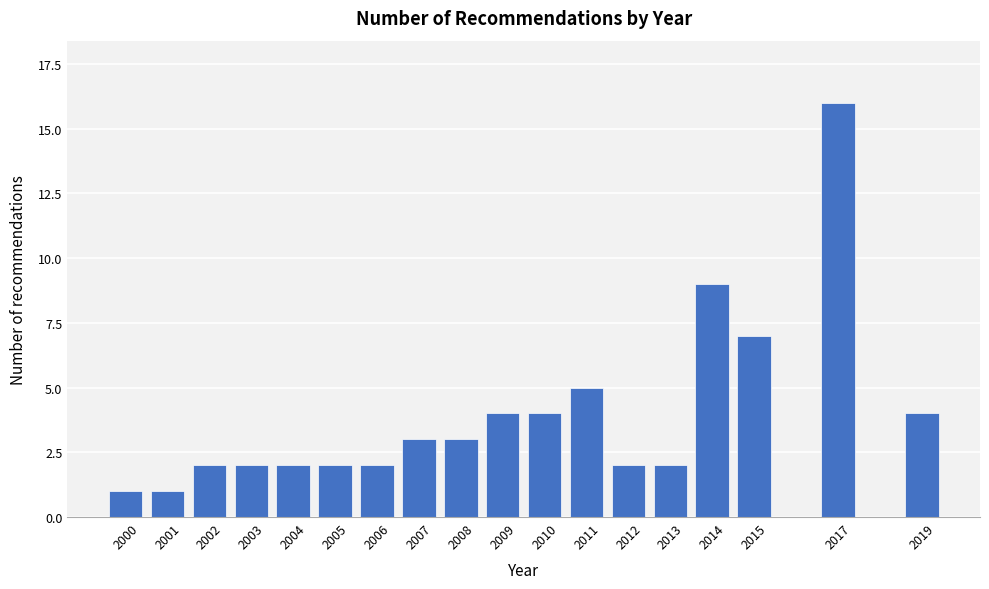

Reading left to right, what are all the values shown in this chart?

1	1	2	2	2	2	2	3	3	4	4	5	2	2	9	7	16	4